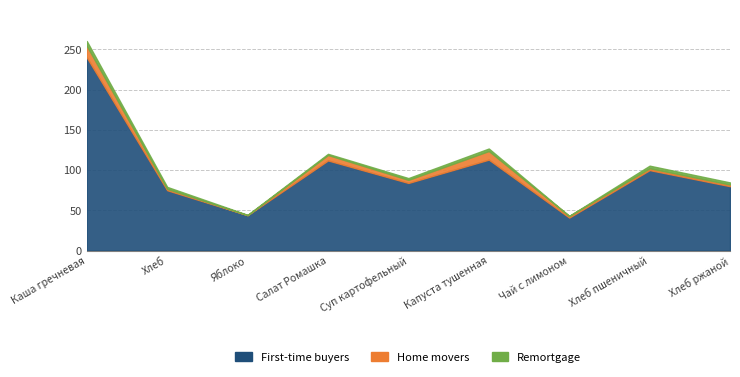

Between Хлеб ржаной and Суп картофельный, which is larger?

Суп картофельный